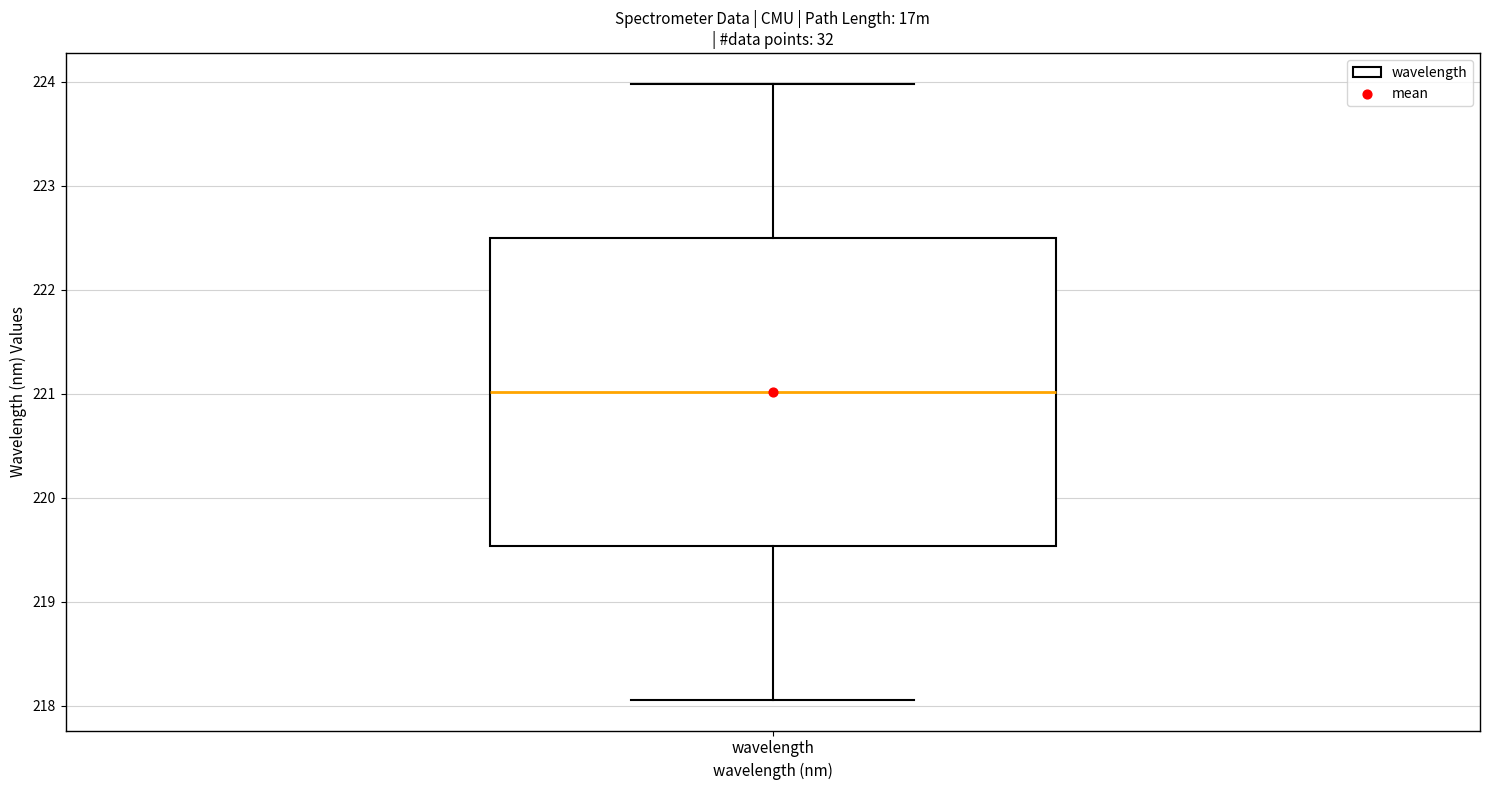

Transcribe this box plot: give where the median line is, the range the box spans, and where the two whiskers end, as read against the y-axis. The values are not printed on the chart, so give them approximately, as read against the axis.

median 221.0, box 219.5 to 222.5, whiskers 218.1 to 224.0